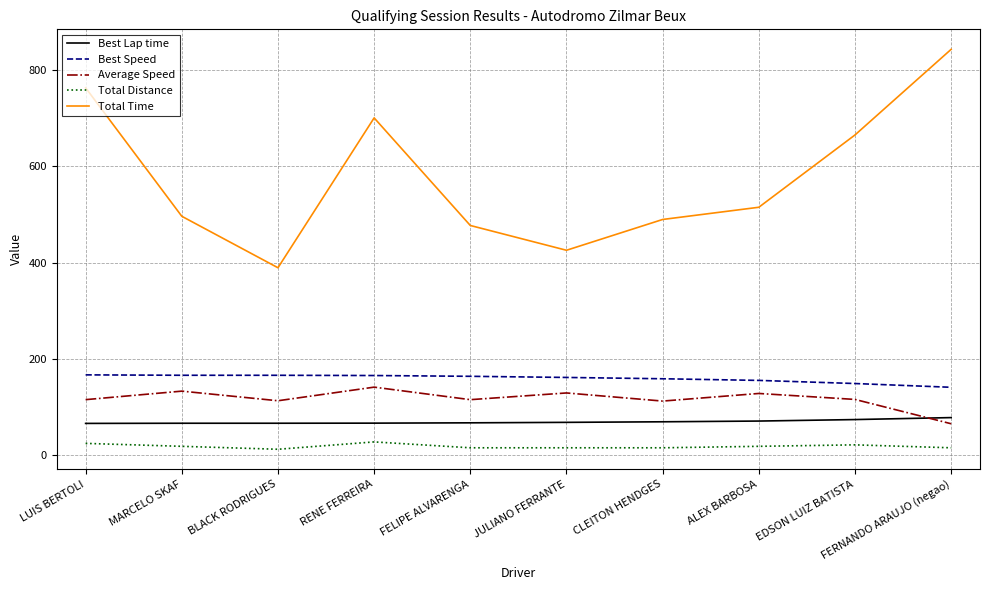

Where is the first local minimum for Total Time?

BLACK RODRIGUES